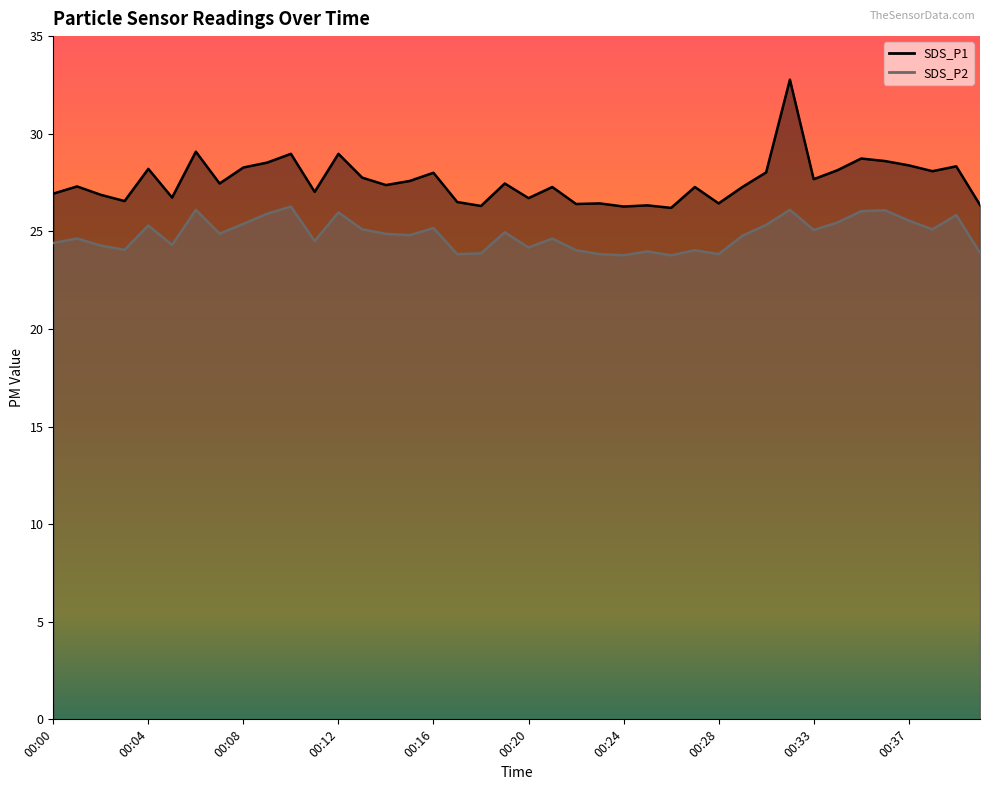

True or false: SDS_P1 has a value of 26.3 at 00:25.

True